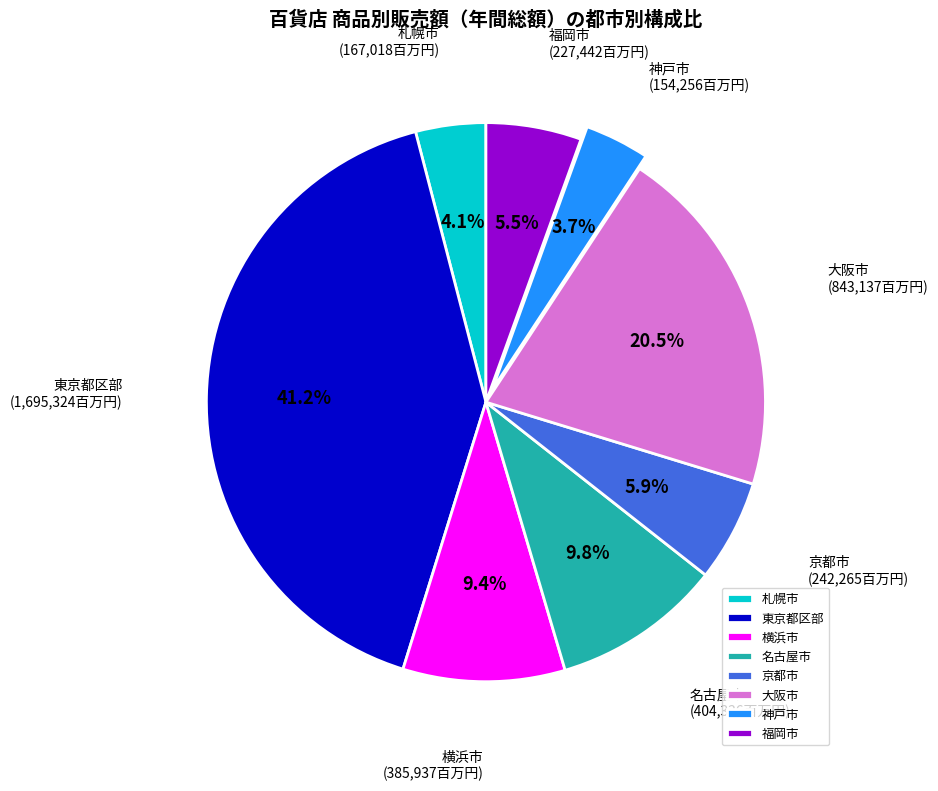

What percentage is the 東京都区部 slice, to the nearest percent?

41%